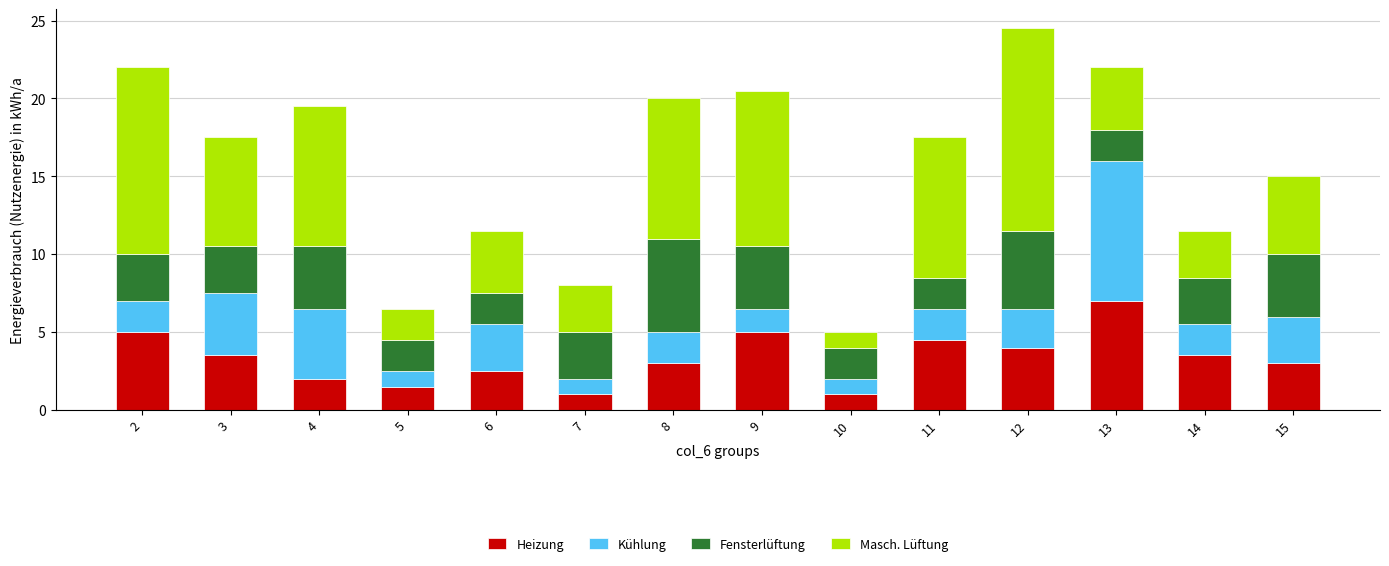

At which category is the sum across all series the highest?

12